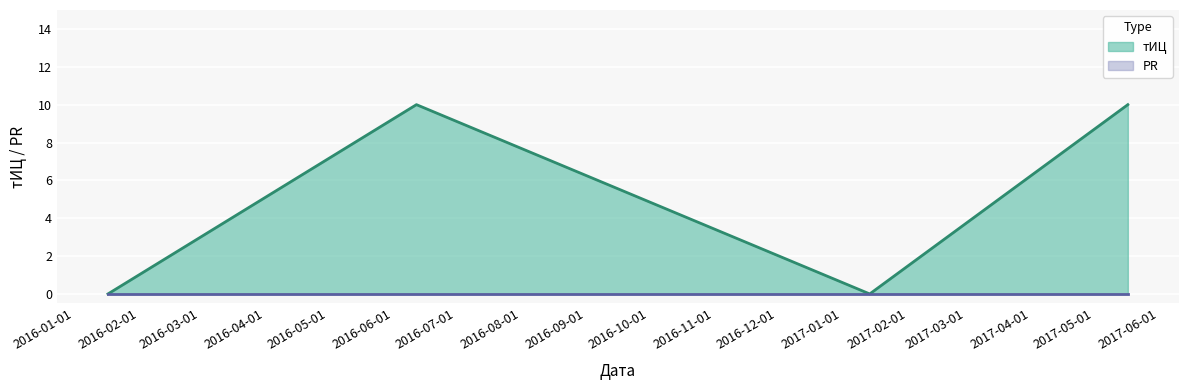

What is the difference between the maximum and second lowest values?

10